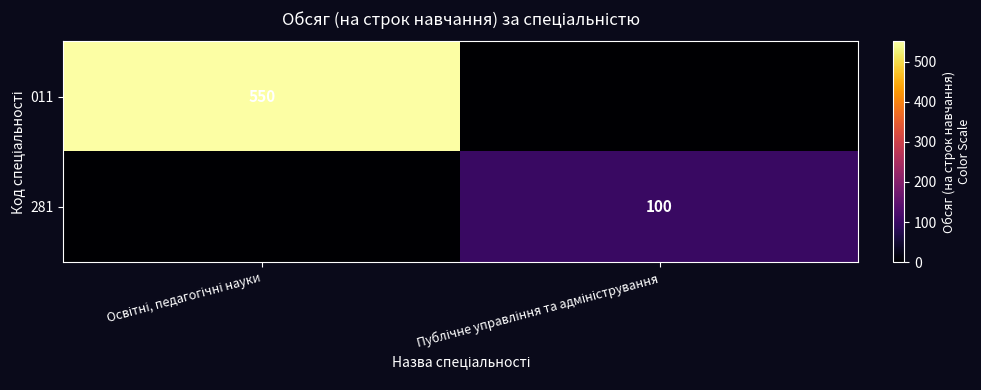

At which category is the sum across all series the highest?

Освітні, педагогічні науки